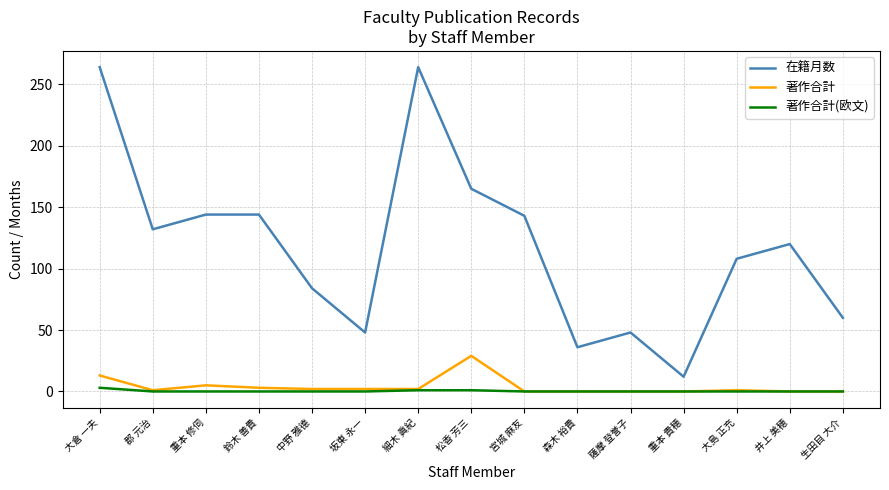

The value of 在籍月数 at 郡 元治 is 132. True or false?

True